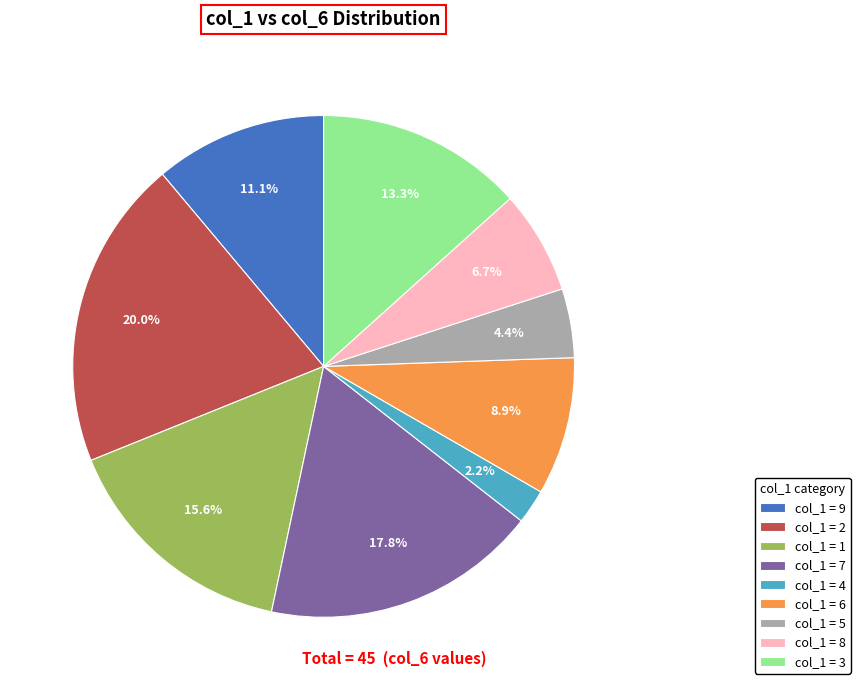

To the nearest percent, what is the difference between the largest and smallest slice percentages?

18%